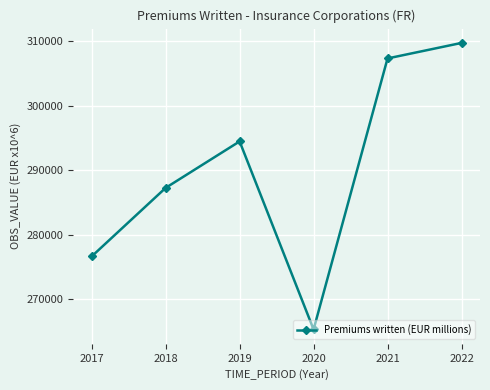

What is the difference between the values at 2018 and 2019?

7213